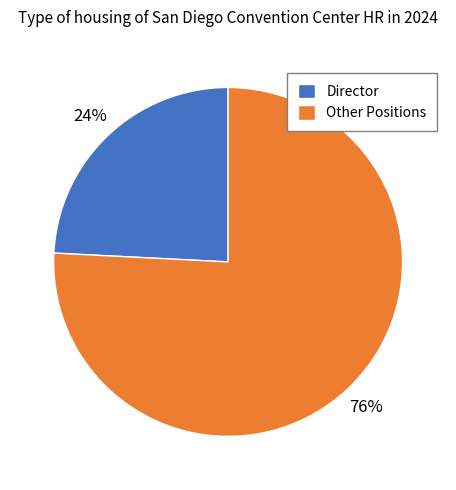

Combined, do Director and Other Positions account for over 50%?

Yes